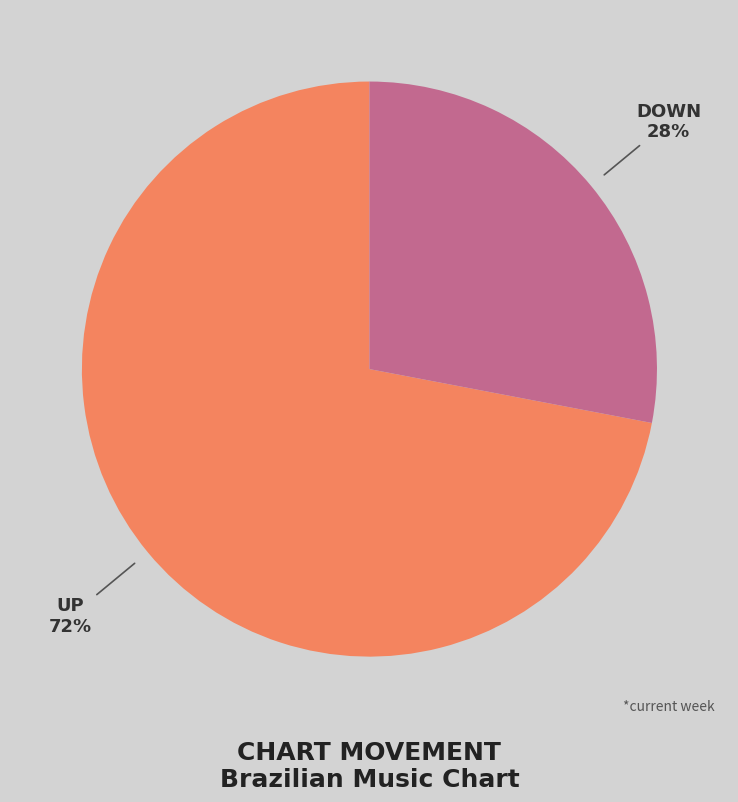

To the nearest percent, what is the difference between the largest and smallest slice percentages?

44%